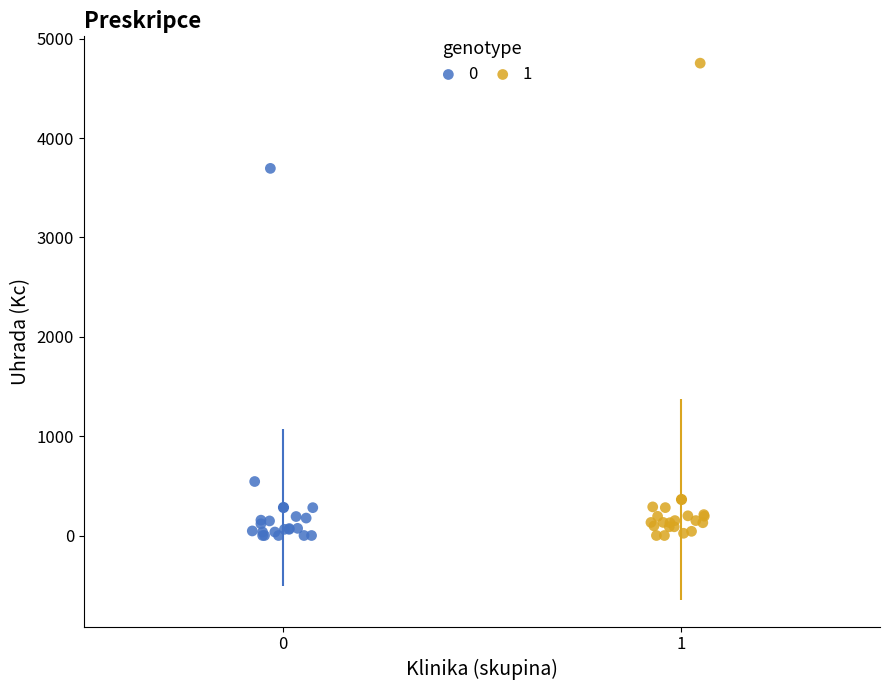

Which series contains the highest Y value?

1